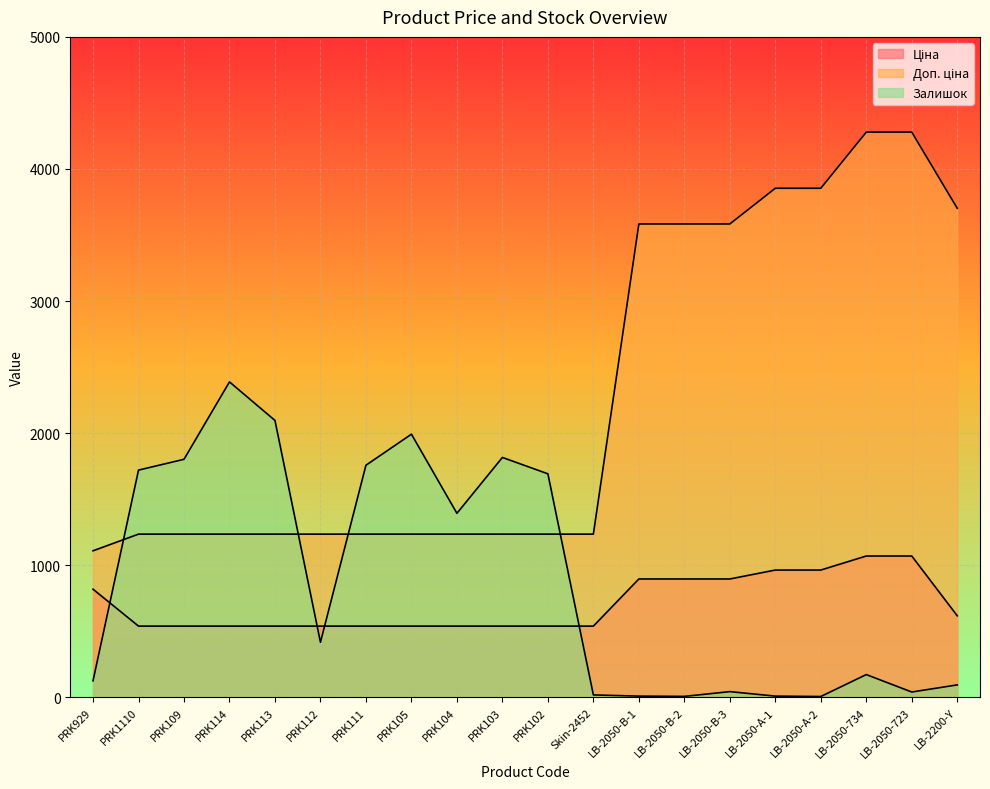

Reading left to right, list all the values displayed in this chart.

Ціна: 818.5	539.0	539.0	539.0	539.0	539.0	539.0	539.0	539.0	539.0	539.0	539.0	895.9	895.9	895.9	963.5	963.5	1069.8	1069.8	617.0
Доп. ціна: 1109.2	1235.4	1235.4	1235.4	1235.4	1235.4	1235.4	1235.4	1235.4	1235.4	1235.4	1235.4	3583.6	3583.6	3583.6	3854.0	3854.0	4279.1	4279.1	3701.9
Залишок: 125.0	1720.0	1802.0	2388.0	2096.0	417.0	1757.0	1992.0	1393.0	1816.0	1692.0	18.0	9.0	7.0	43.0	9.0	6.0	172.0	40.0	94.0